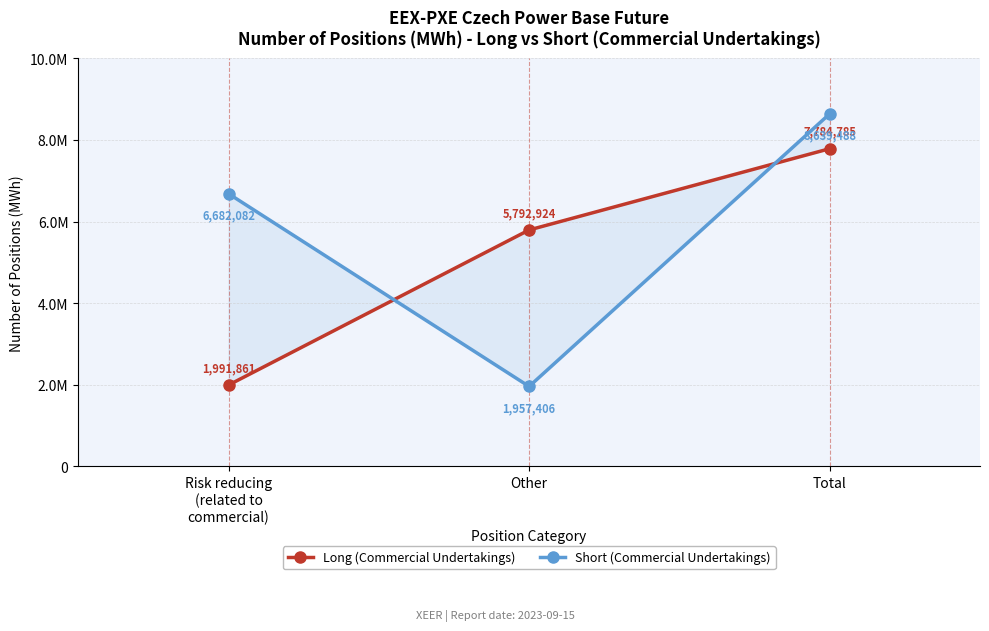

What is the label of the 1st point from the left?

Risk reducing
(related to
commercial)